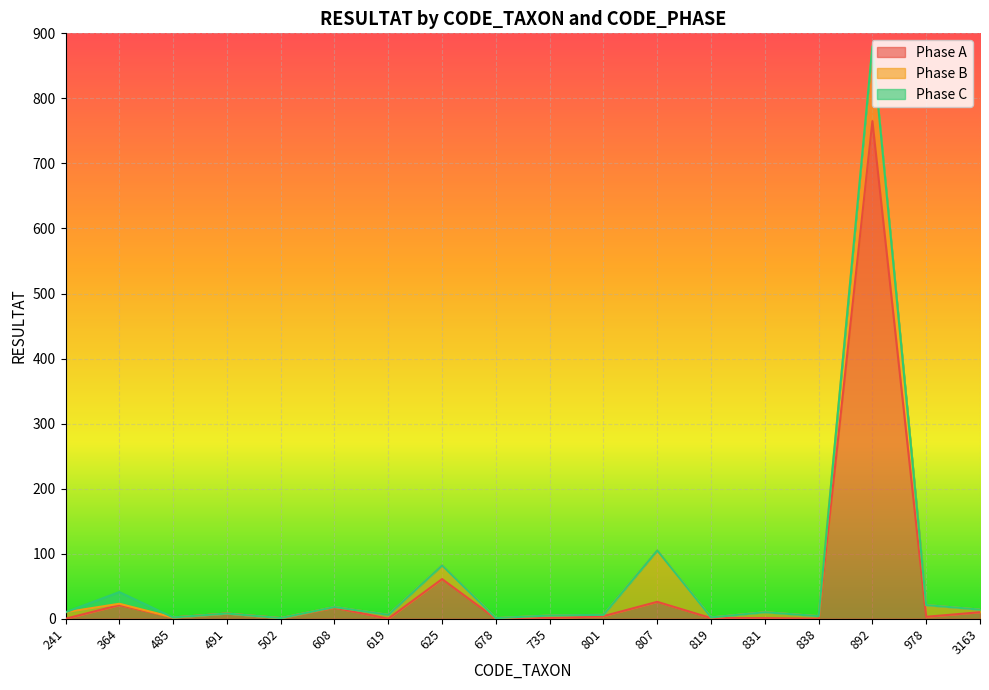

Rank the series by their average value, from lowest to highest.

Phase C, Phase B, Phase A